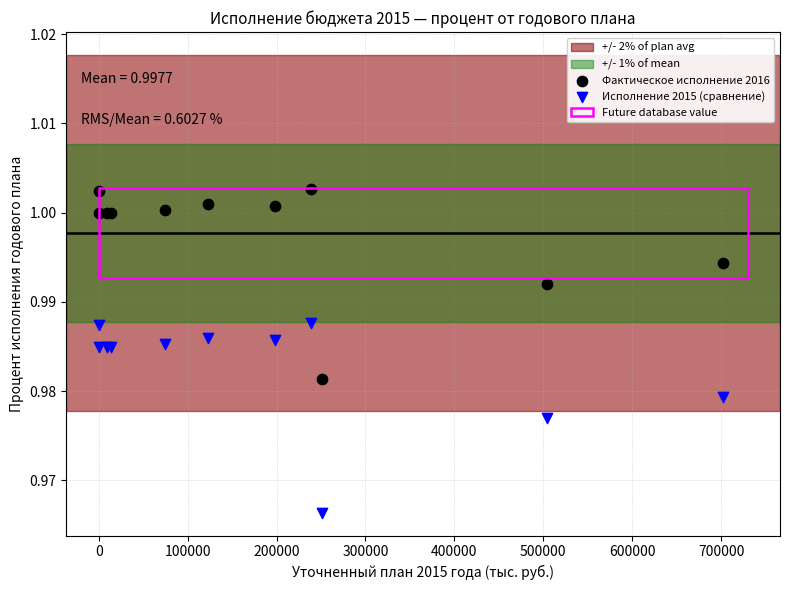

Which series reaches the minimum Y coordinate?

Исполнение 2015 (сравнение)